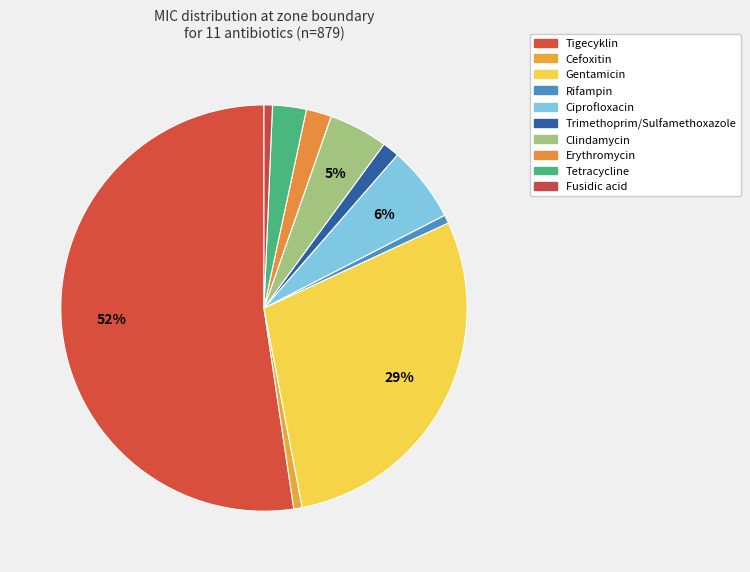

What is the majority slice?

Tigecyklin